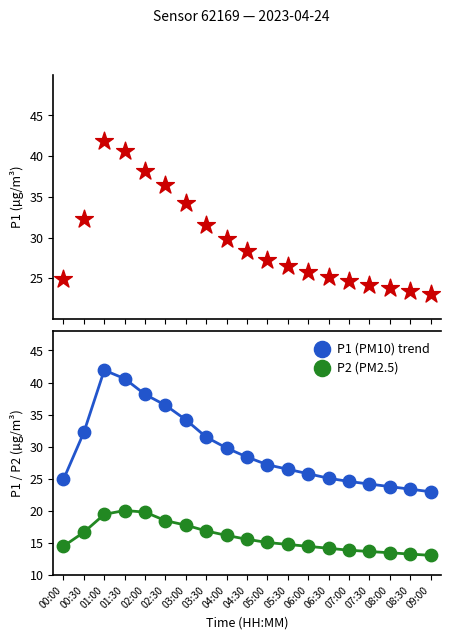

Is the value of P1 (PM10) trend at 08:00 greater than the value of P1 (PM10) at 06:30?

No